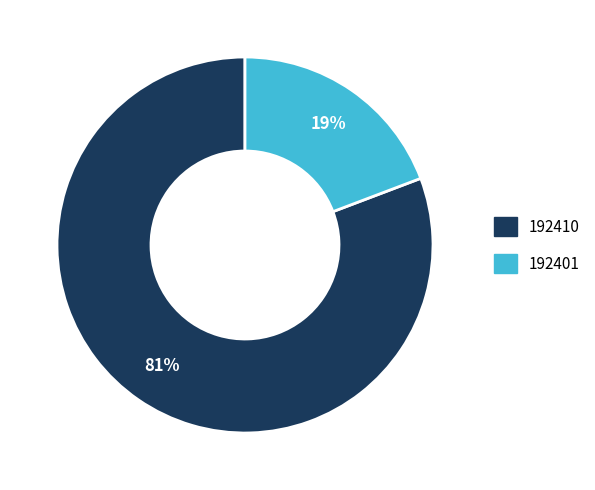

Which slice is the smallest?

192401